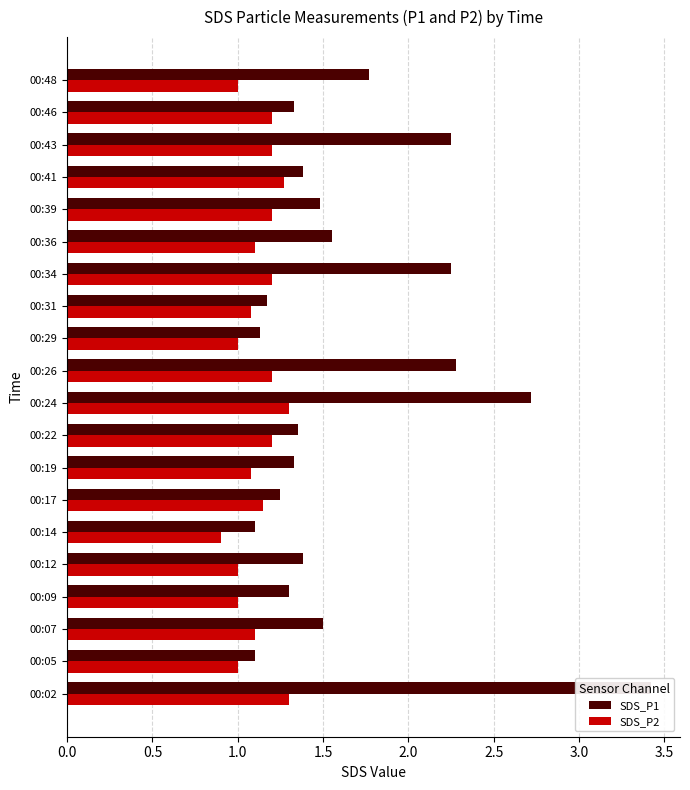

Which series has the largest total across all categories?

SDS_P1